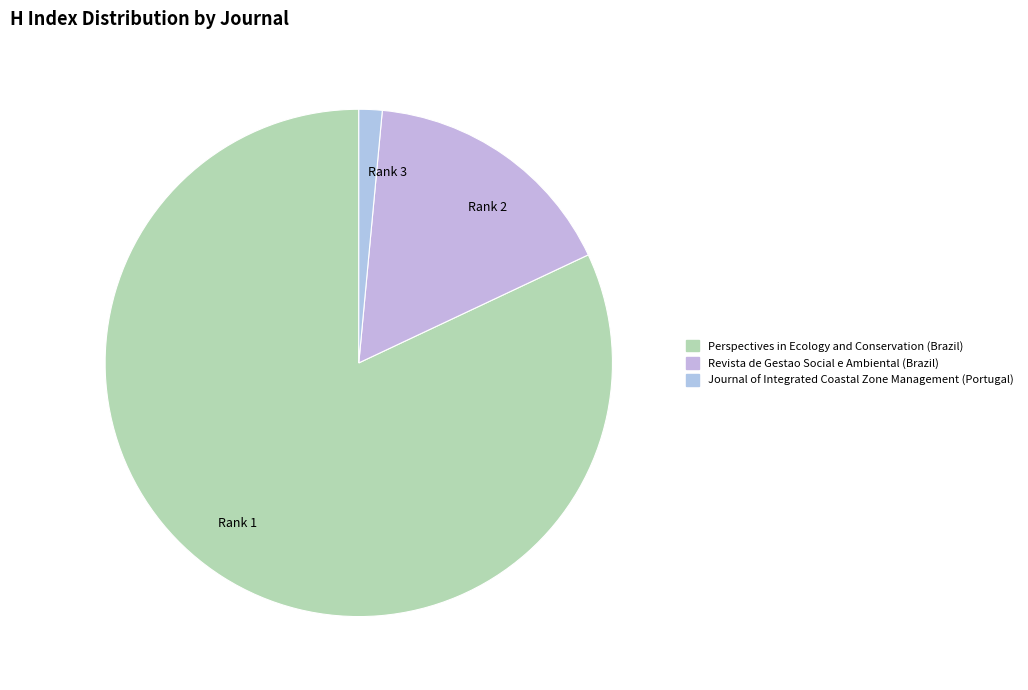

Is Perspectives in Ecology and Conservation (Brazil) the majority of the pie?

Yes